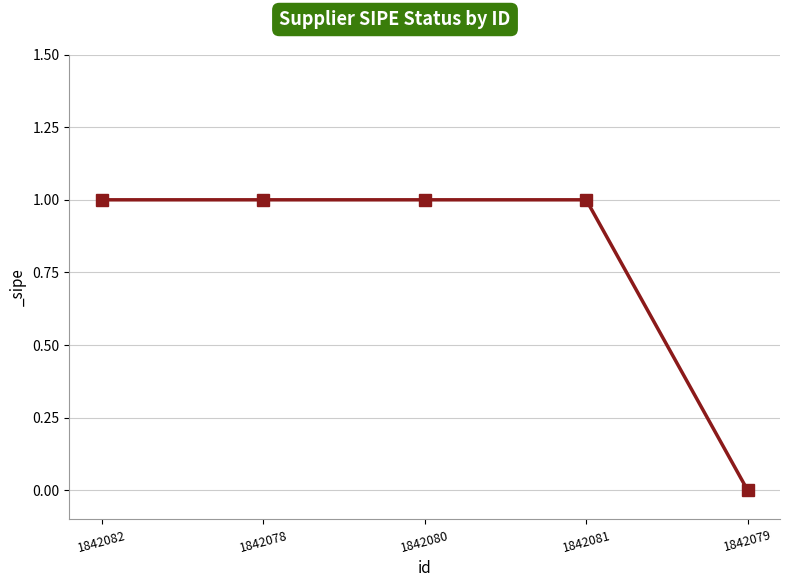

How many data points are less than 1?

1